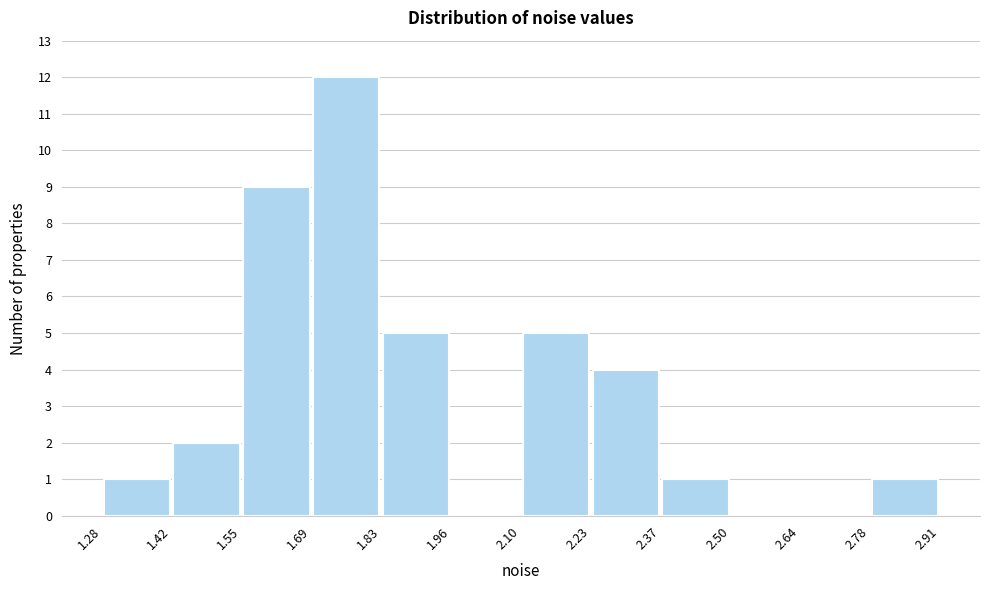

How tall is the bar that spans 1.28 to 1.42 on the x-axis? The values are not printed on the chart, so give them approximately, as read against the axis.

1